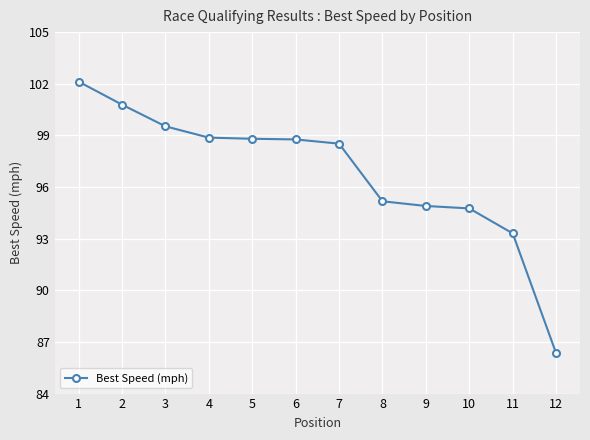

Which category has the lowest value across all series?

12